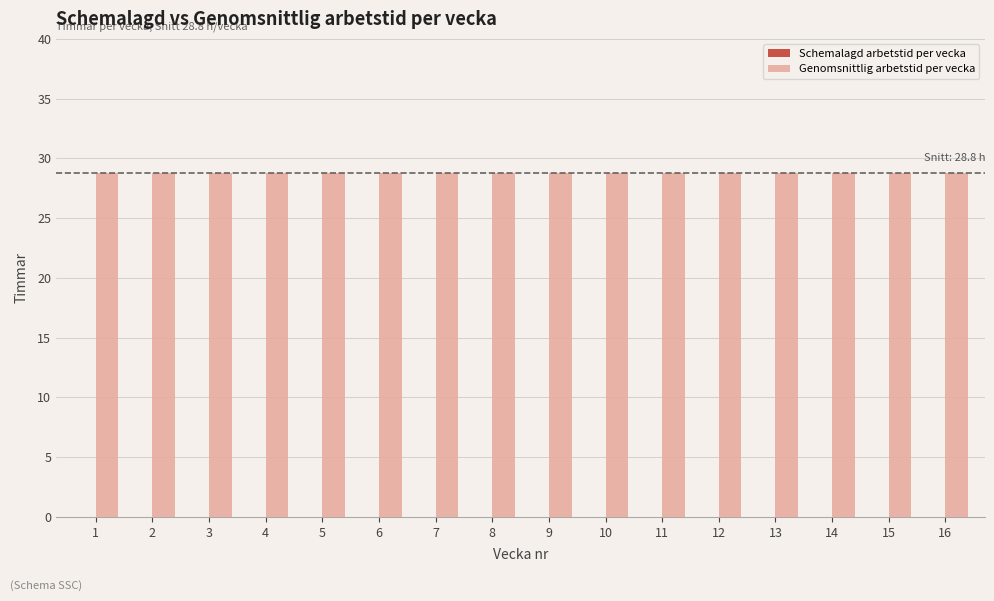

List the labels in order of Schemalagd arbetstid per vecka value, smallest first.

1, 2, 3, 4, 5, 6, 7, 8, 9, 10, 11, 12, 13, 14, 15, 16